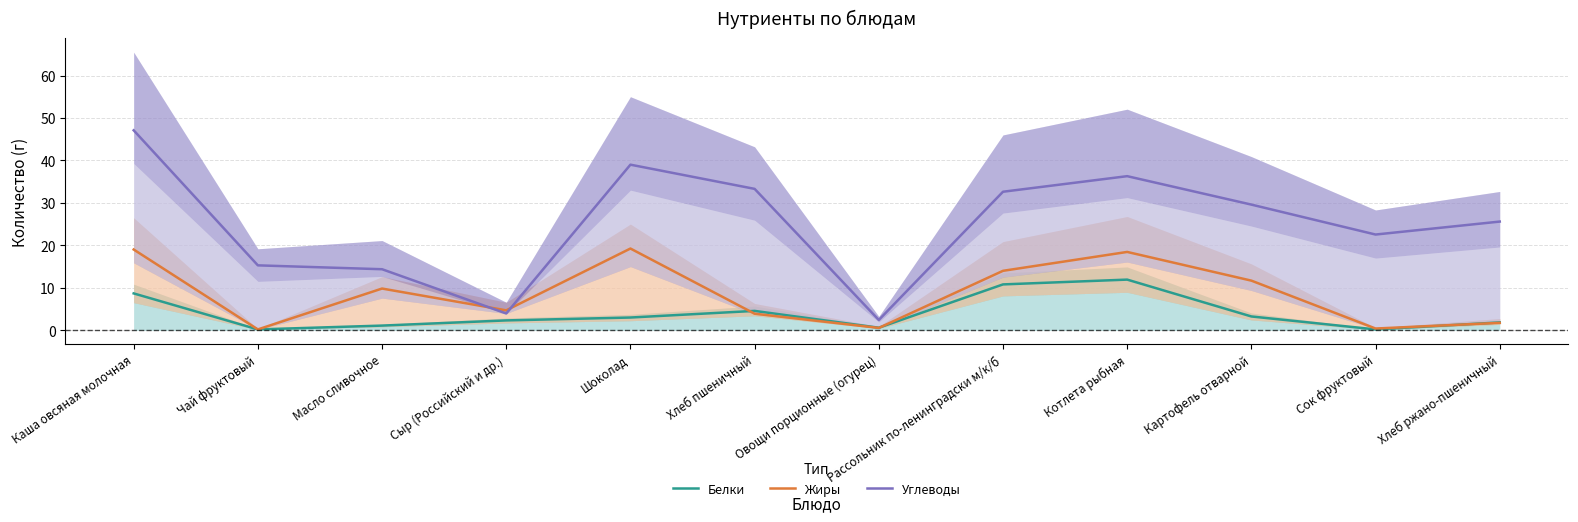

Is this an area chart (filled region under the line)?

No